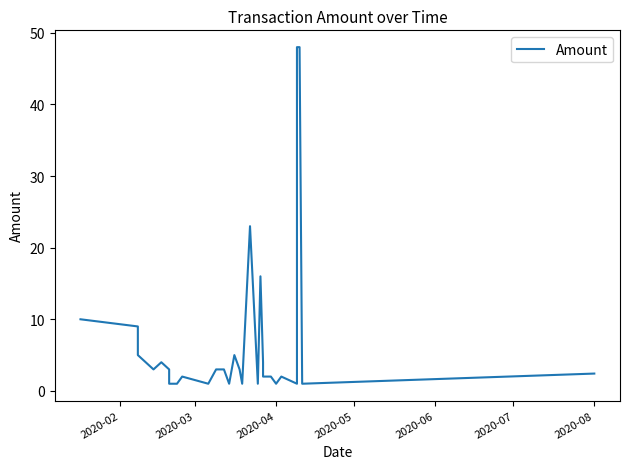

Where does the data first go above 3?

2020-02